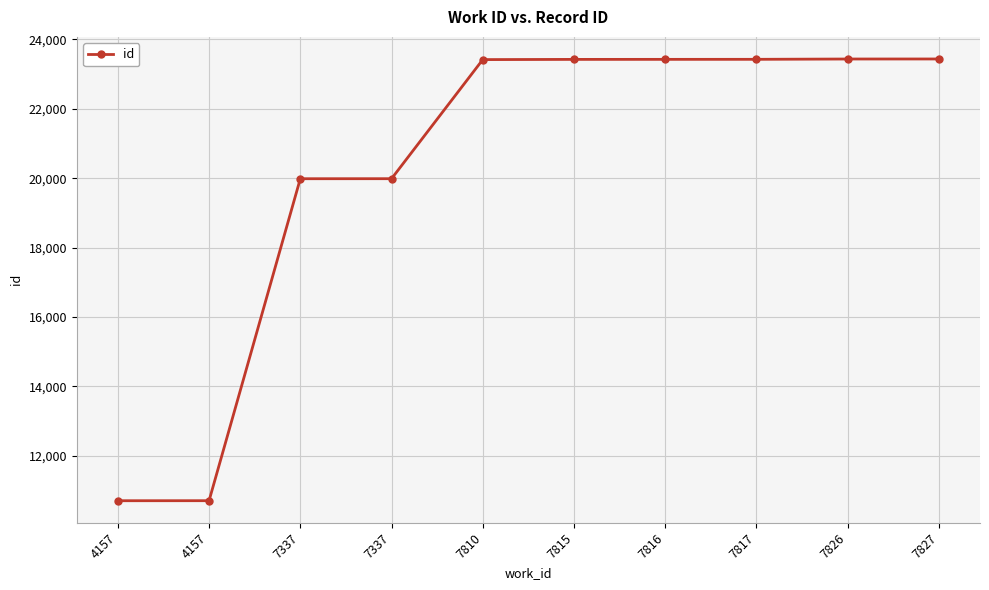

How many lines are shown in the chart?

1